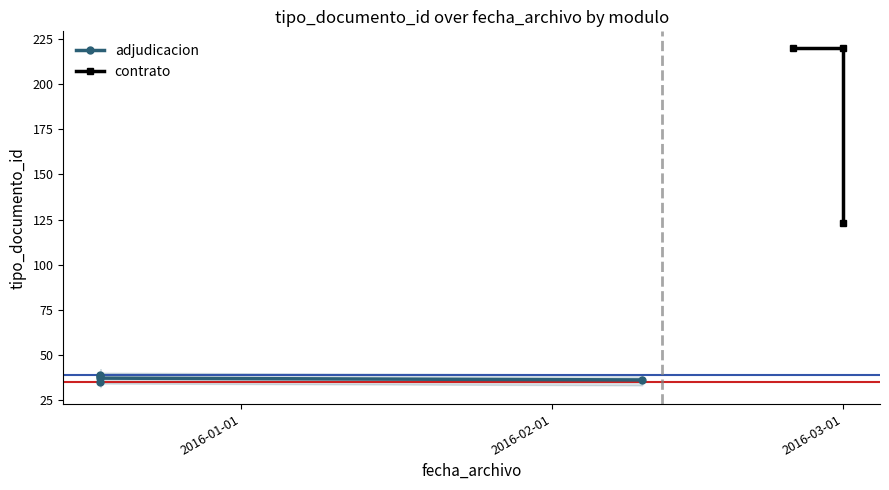

What is the difference between the values at 2016-03-01 and 2016-02-01?

97